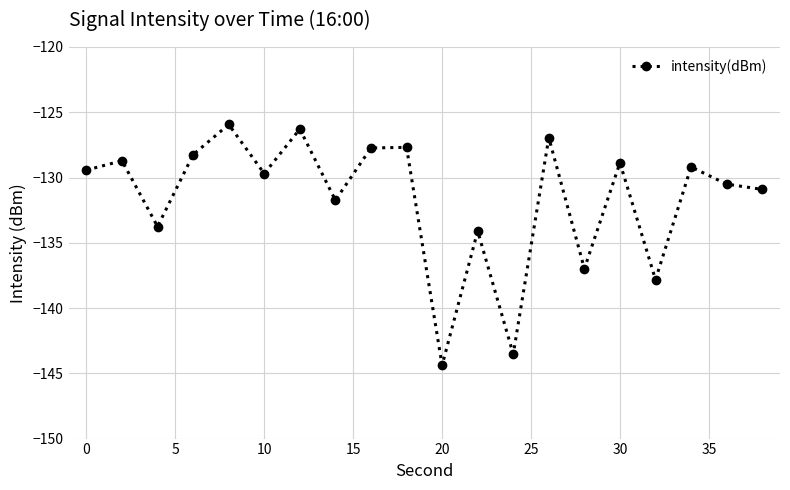

What is the difference between the maximum and second lowest values?

17.6